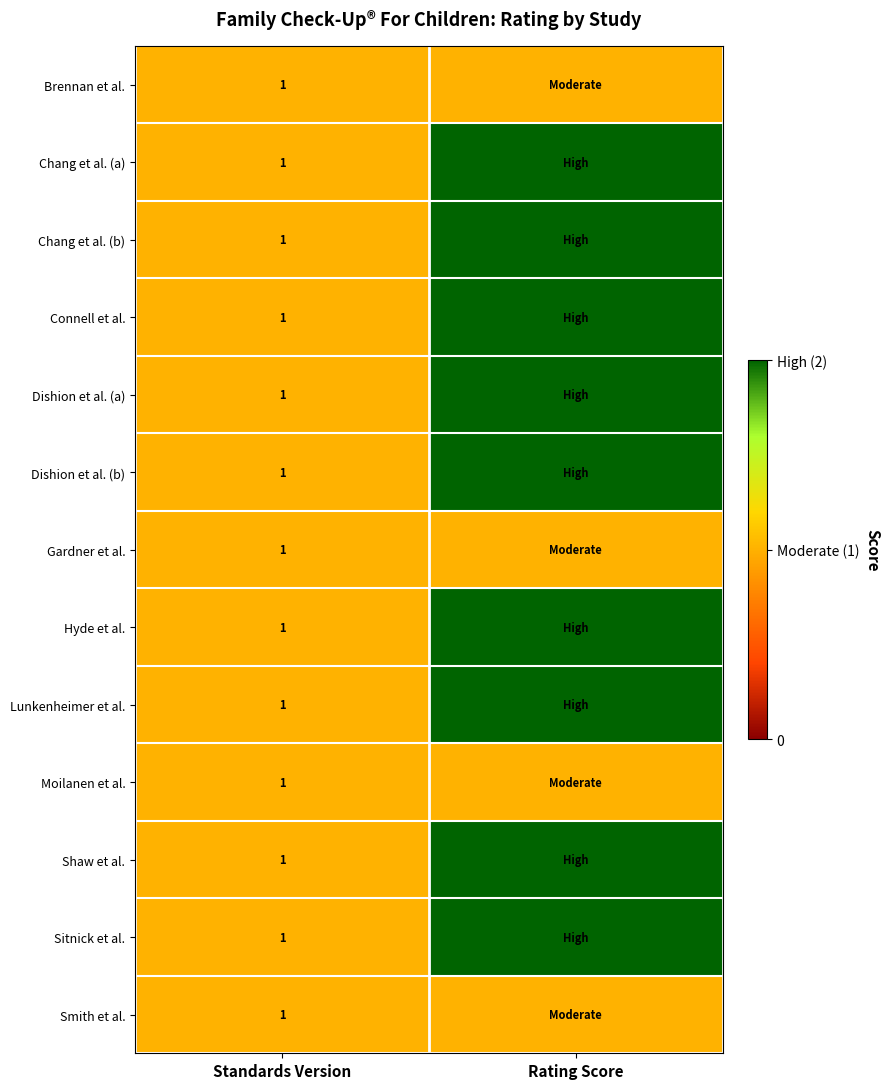

At which category does the chart reach its peak across all series?

Rating Score